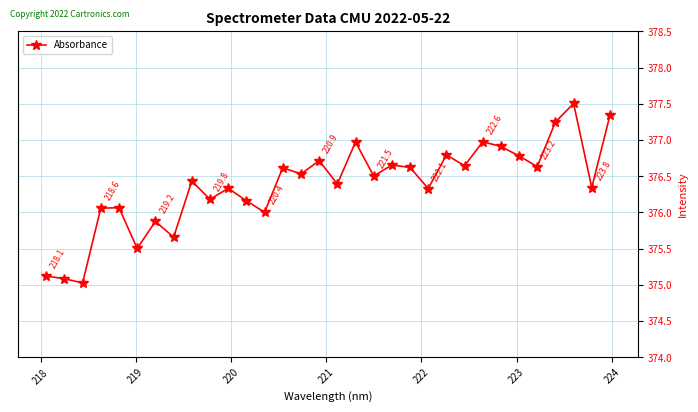

True or false: there are more than 1 points higher than both neighbors.

True